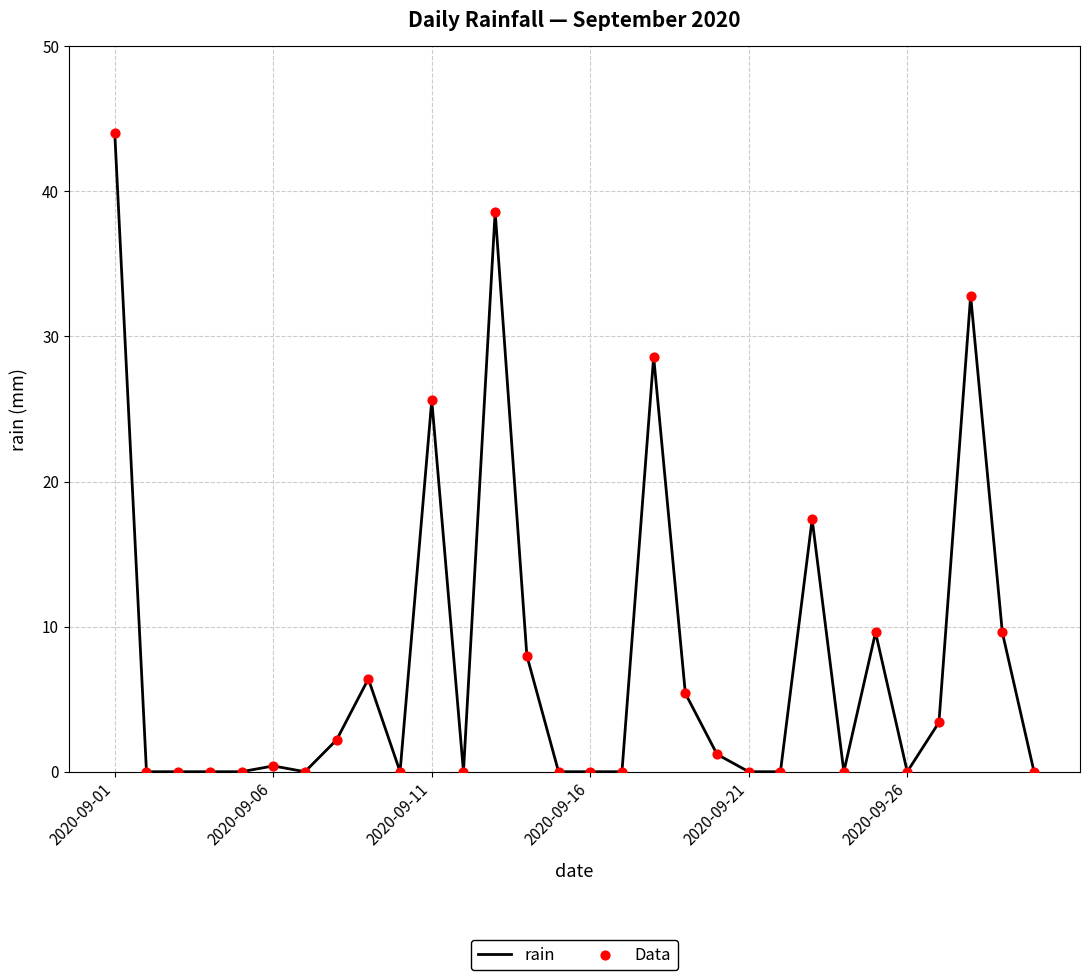

What is the greatest value displayed?

44.0